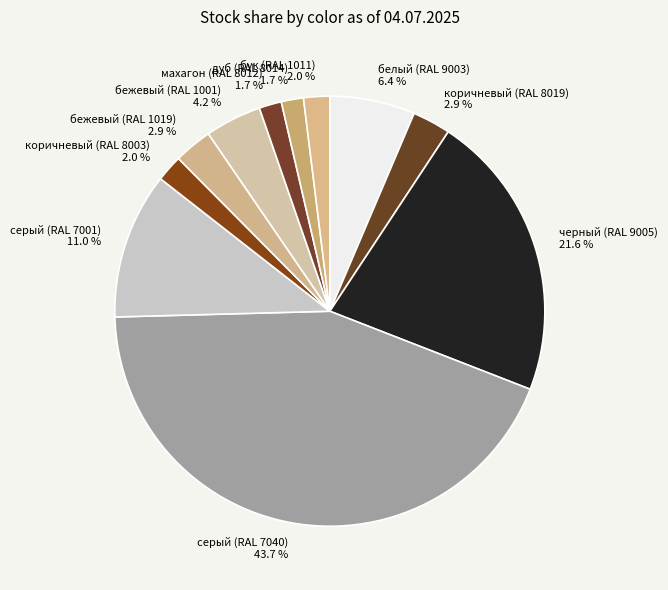

The серый (RAL 7001) slice represents 11% of the pie. True or false?

True